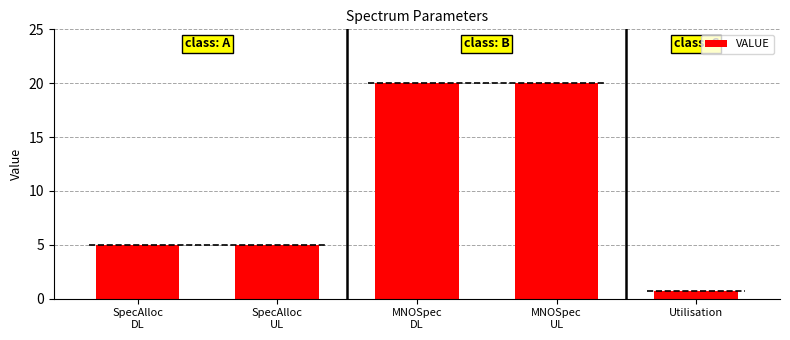

What is the difference between the maximum and minimum values?

19.2